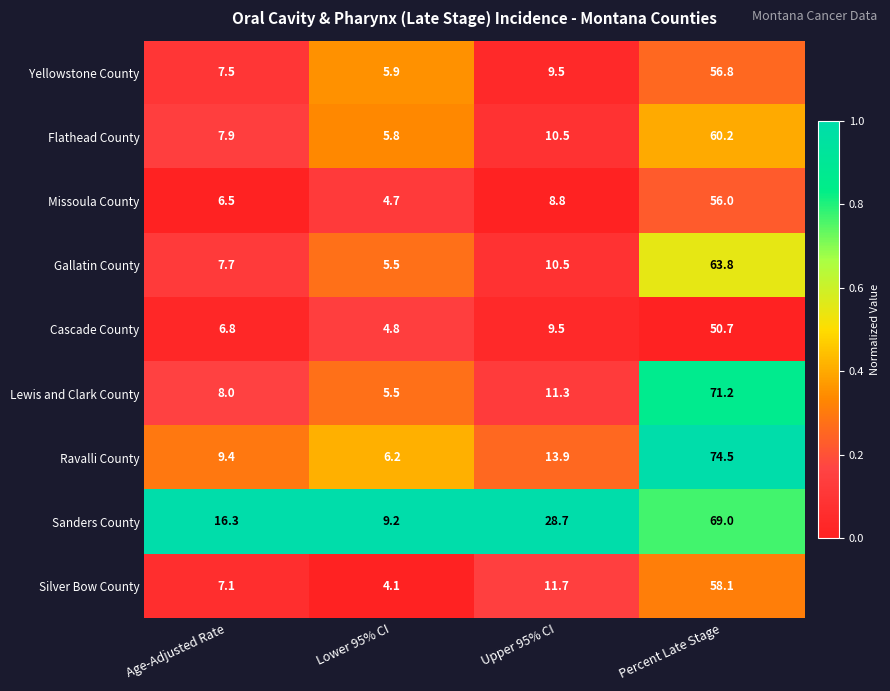

Rank the categories by Lewis and Clark County value from lowest to highest.

Lower 95% CI, Age-Adjusted Rate, Upper 95% CI, Percent Late Stage